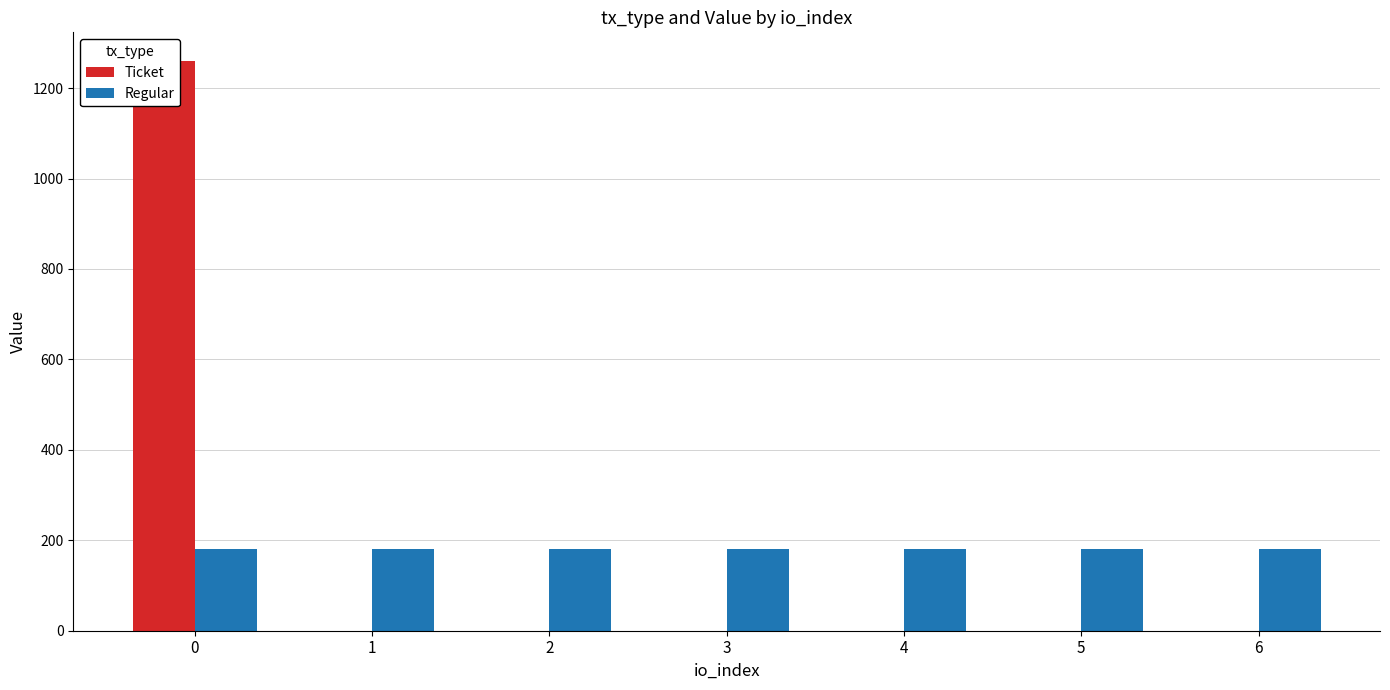

What is the difference between the highest and lowest values at 3?

180.0